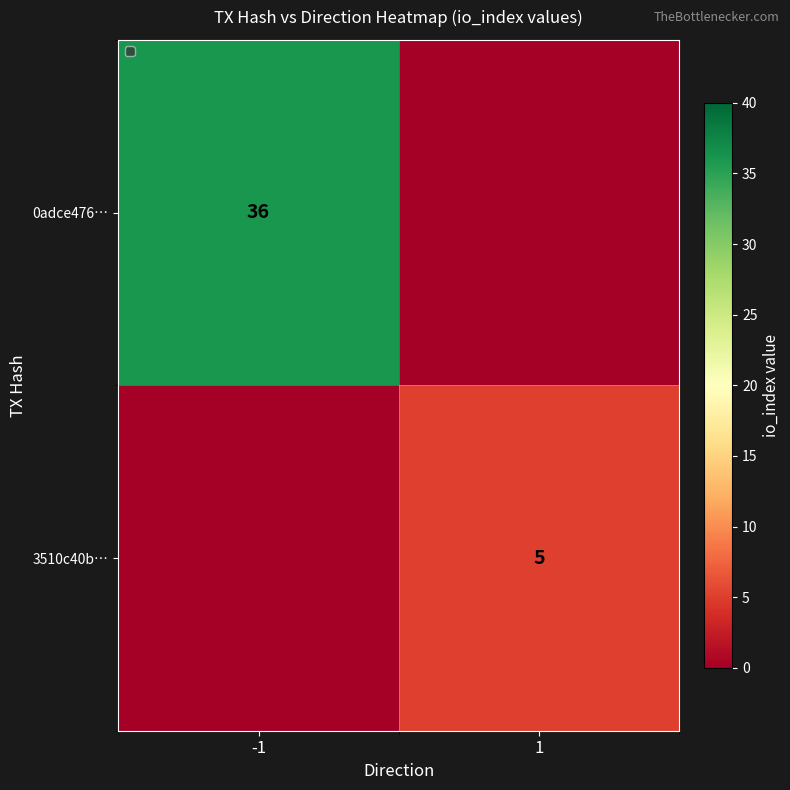

The 3510c40b… series shows 5 at 1. True or false?

True